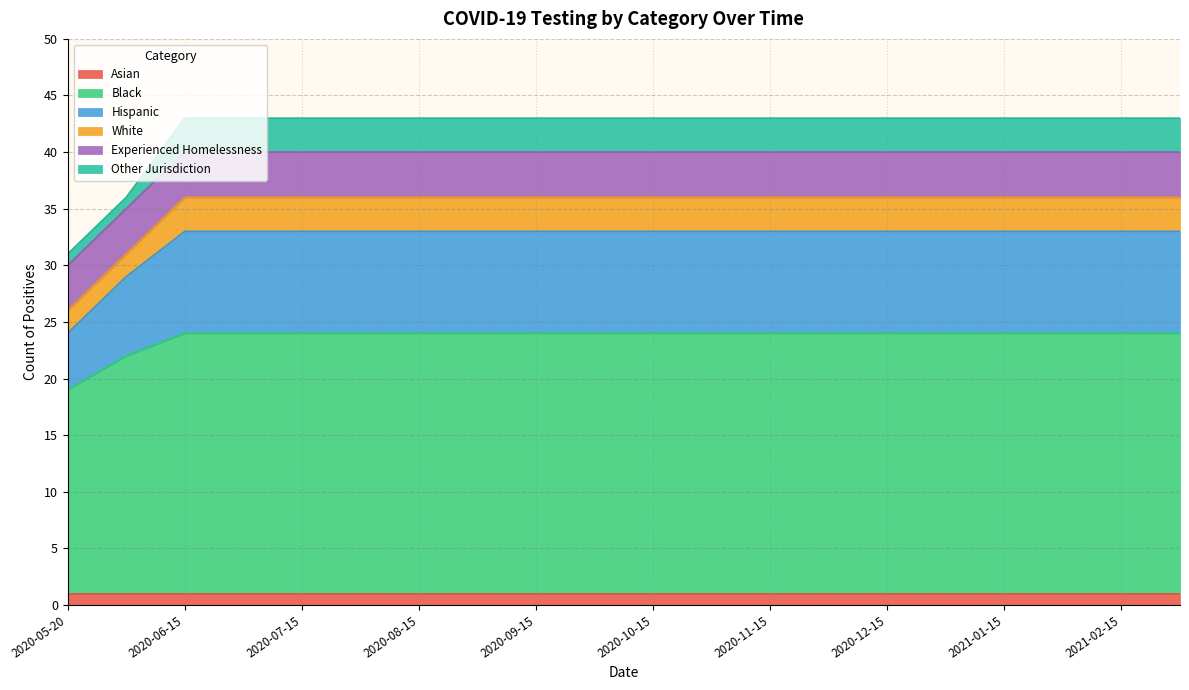

True or false: Black and White cross at least once.

False